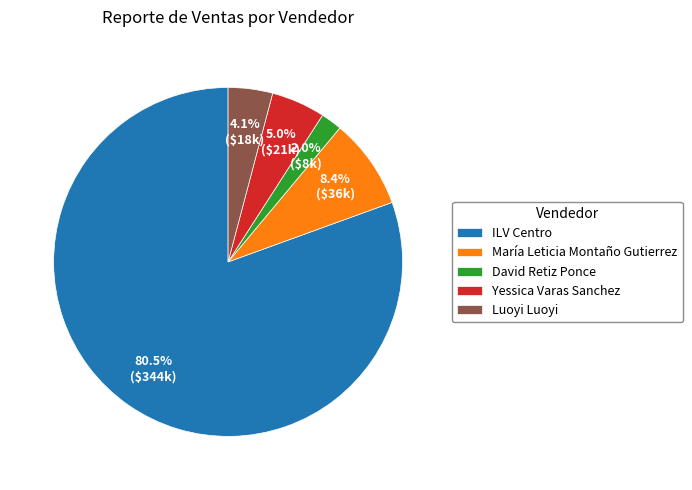

What is the largest slice in the pie chart?

ILV Centro